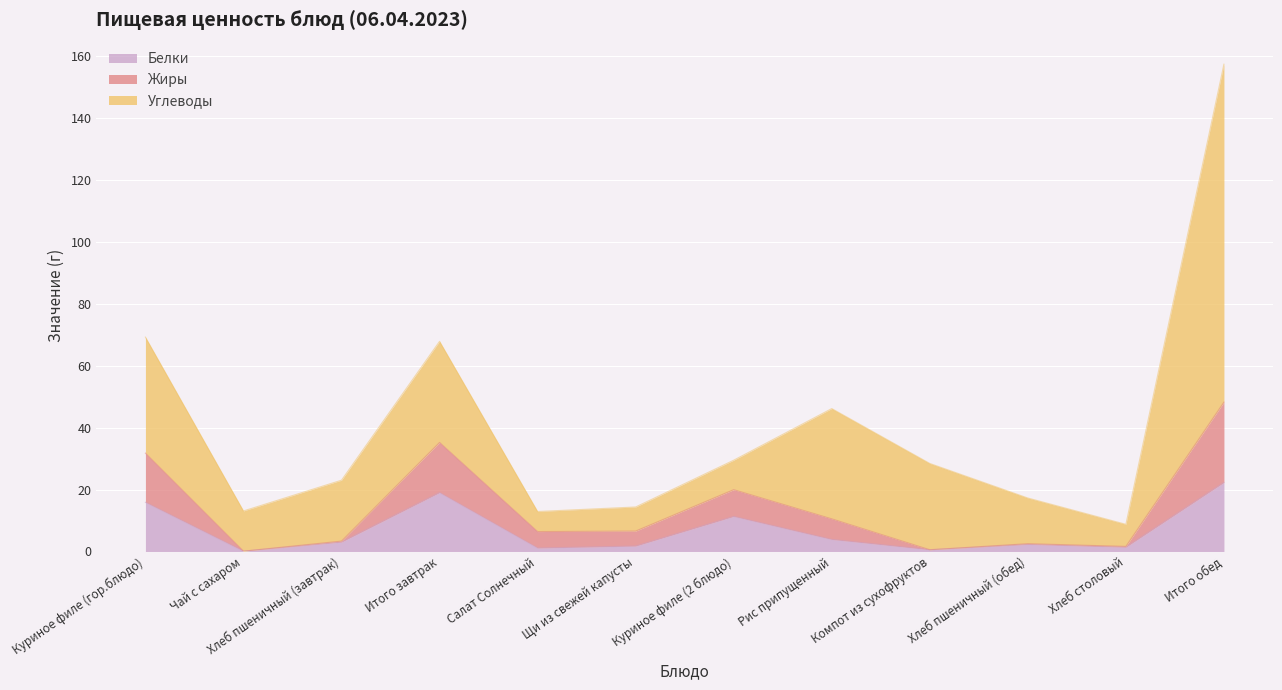

What value does the Белки series have at Рис припущенный?

3.9